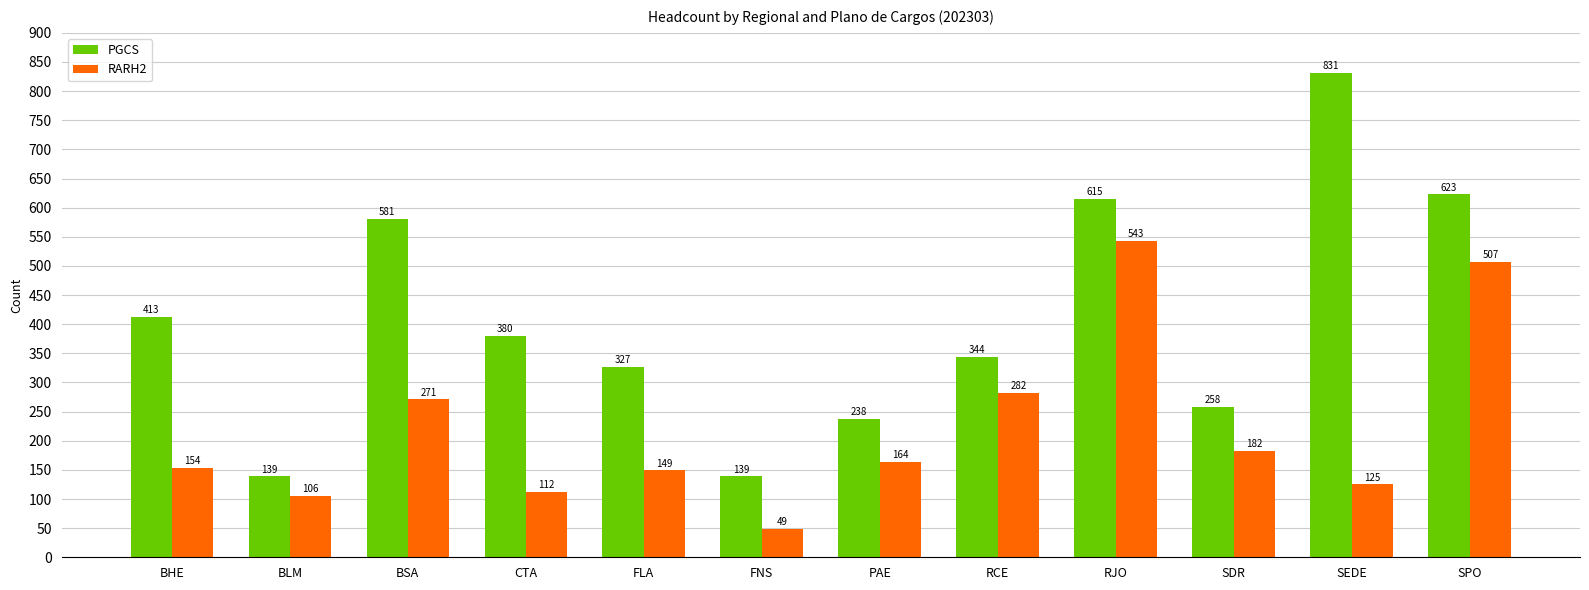

List the labels in order of RARH2 value, largest first.

RJO, SPO, RCE, BSA, SDR, PAE, BHE, FLA, SEDE, CTA, BLM, FNS